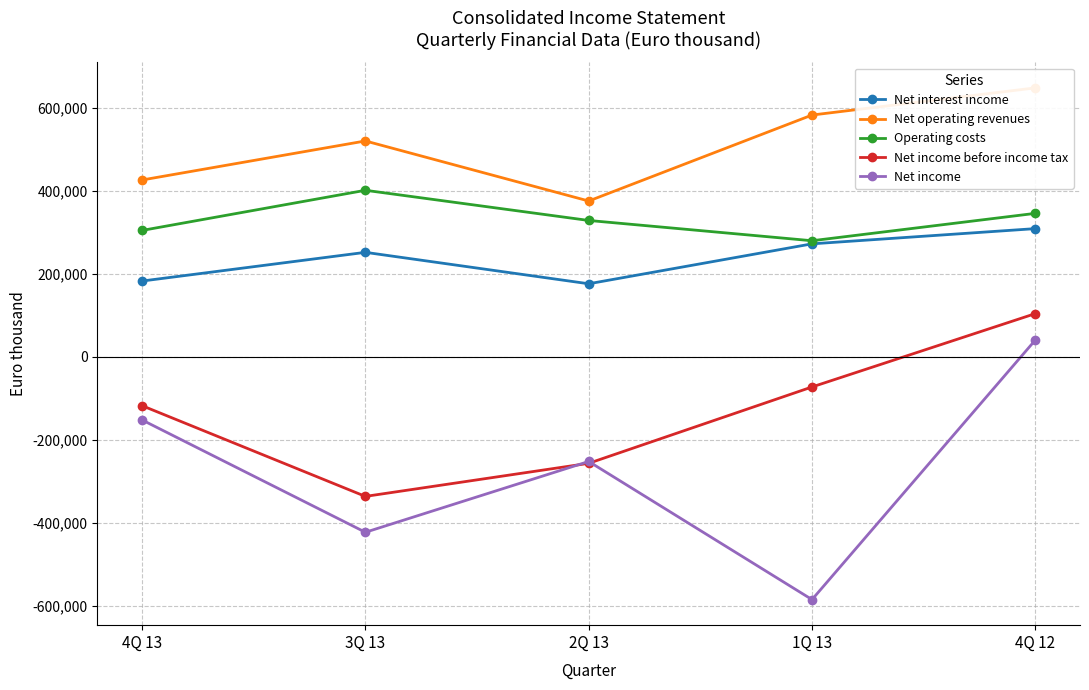

Rank the series by their maximum value, from highest to lowest.

Net operating revenues, Operating costs, Net interest income, Net income before income tax, Net income